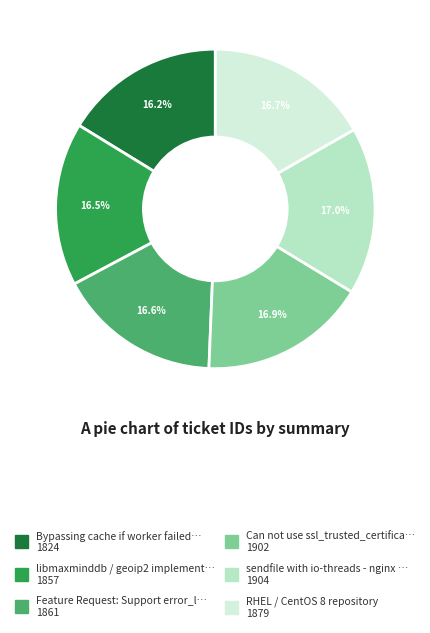

Does any single category account for the majority?

No